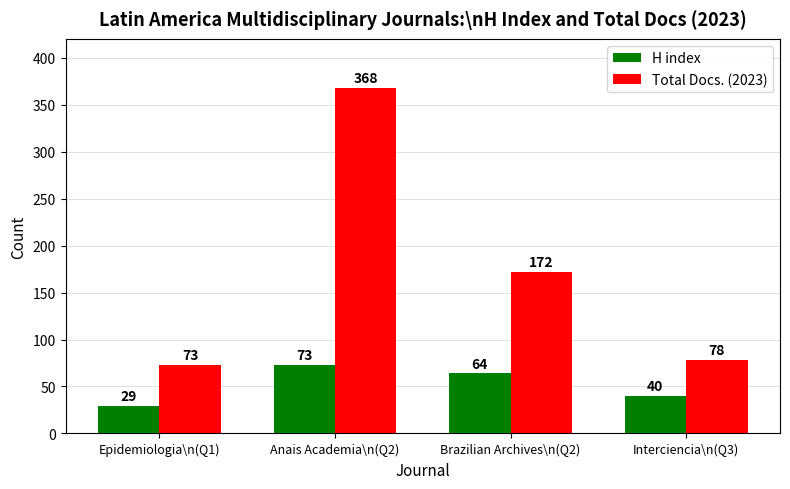

Which series has the widest spread of values?

Total Docs. (2023)